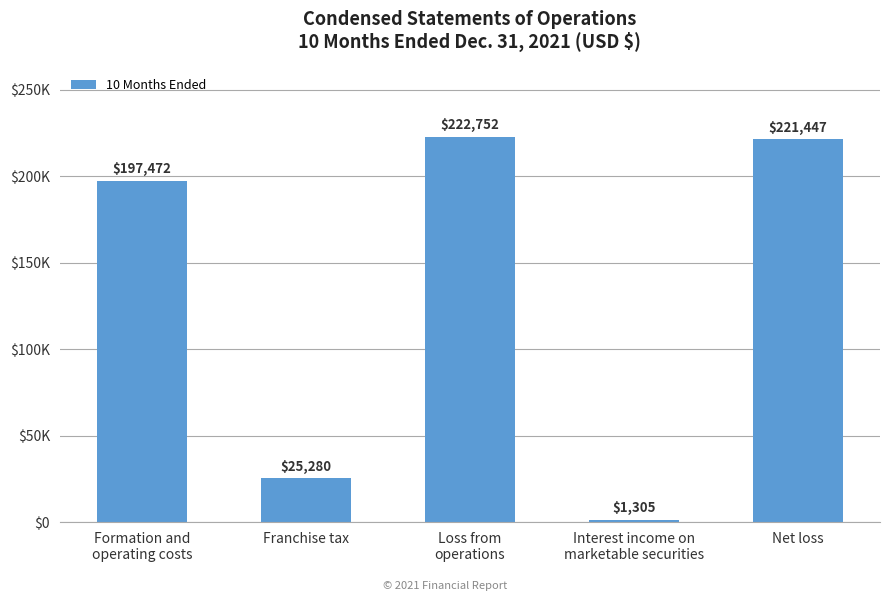

Reading right to left, transcribe all the data shown in this chart.

221447	1305	222752	25280	197472